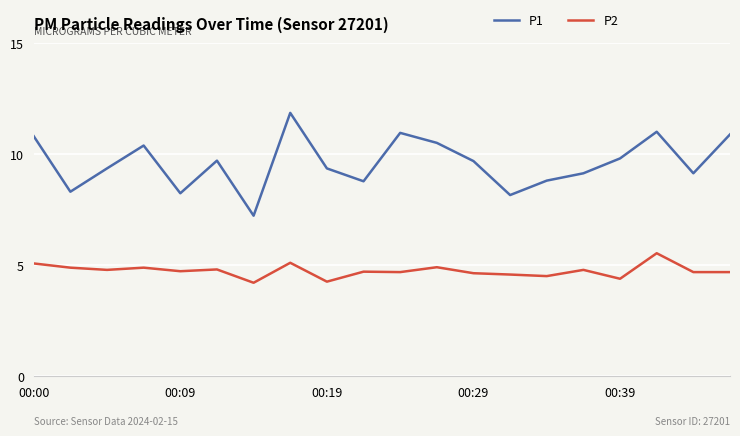

Which series has the widest spread of values?

P1